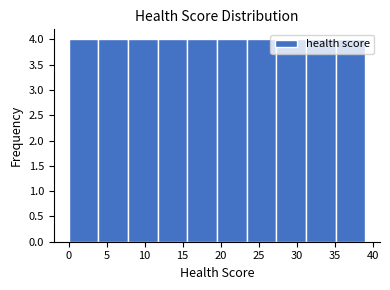

Reading left to right, list every bar in this chart as the range it spans on the x-axis followed by its height. Neither the bar edges nor the heights are printed on the chart, so give them approximately, as read against the axes.

0.0 to 3.9: 4
3.9 to 7.8: 4
7.8 to 11.7: 4
11.7 to 15.6: 4
15.6 to 19.5: 4
19.5 to 23.4: 4
23.4 to 27.3: 4
27.3 to 31.2: 4
31.2 to 35.1: 4
35.1 to 39.0: 4